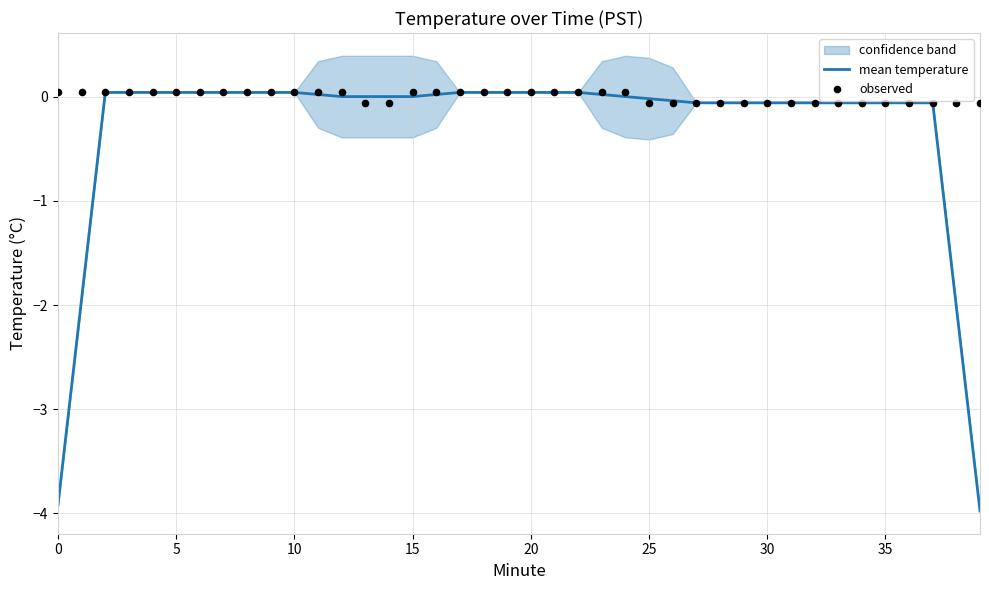

Which series has the largest total across all categories?

observed